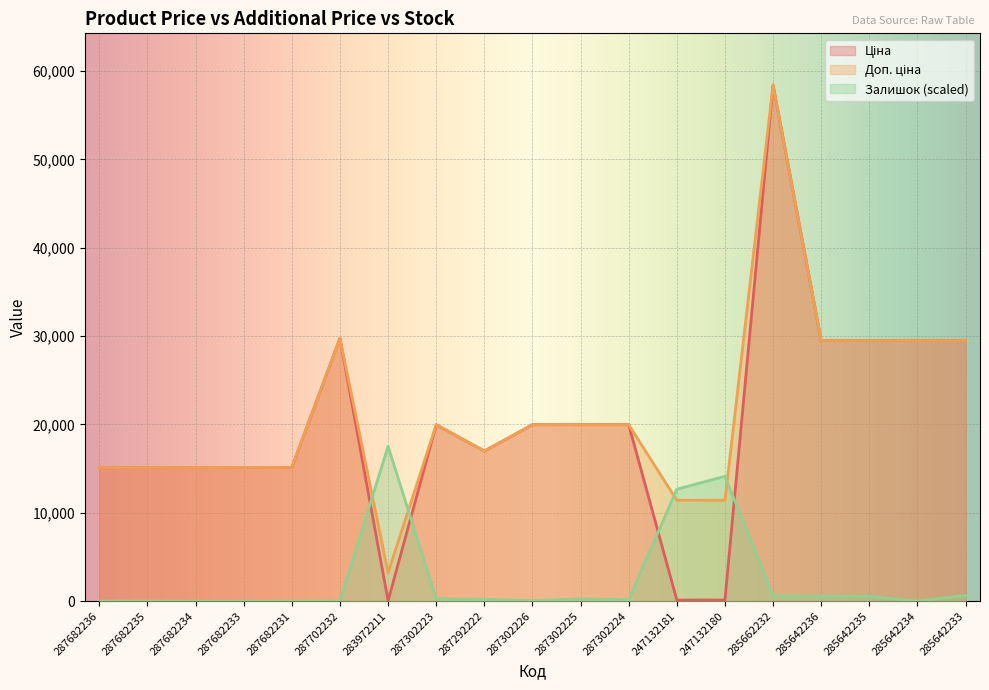

At which label does Ціна reach its peak?

285662232